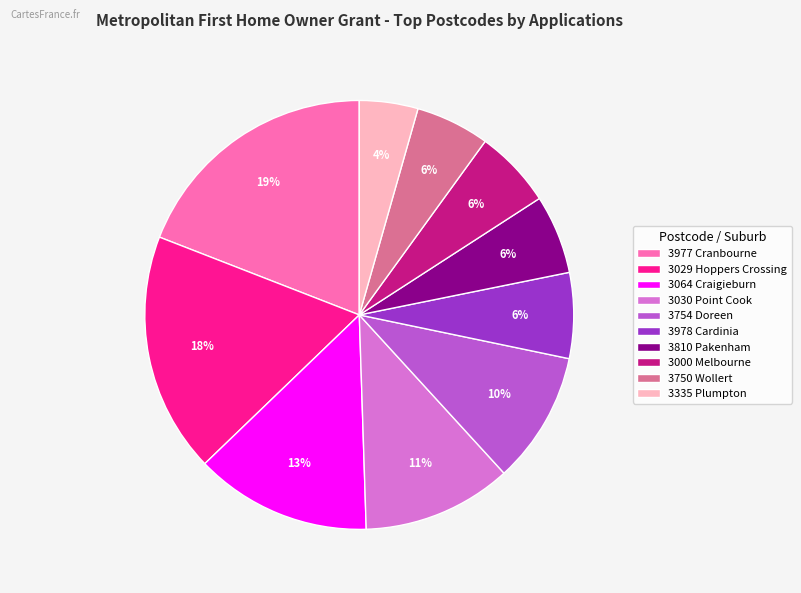

How many segments does this pie chart have?

10